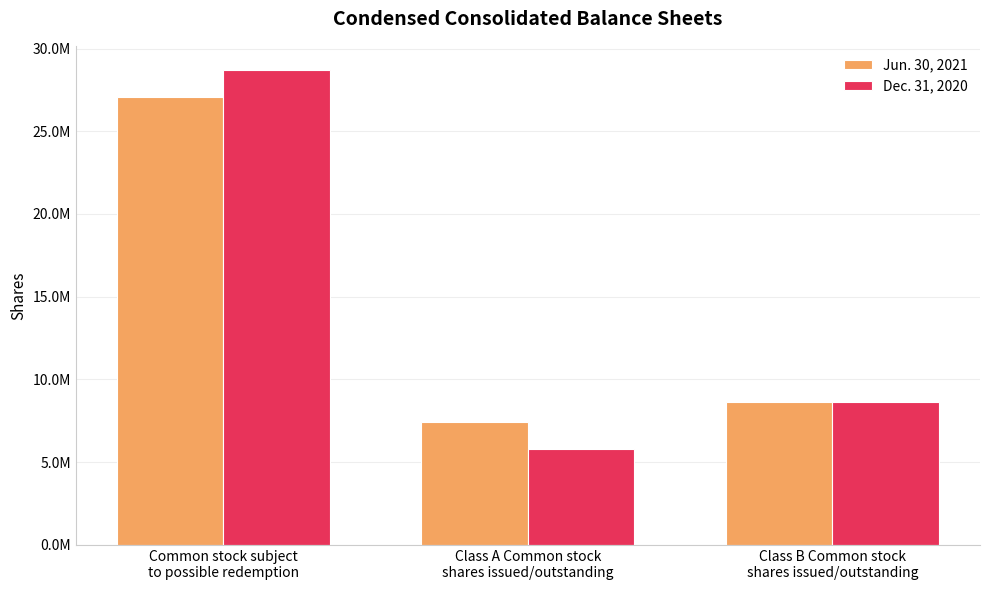

Are the bars grouped side by side (vs. stacked)?

Yes